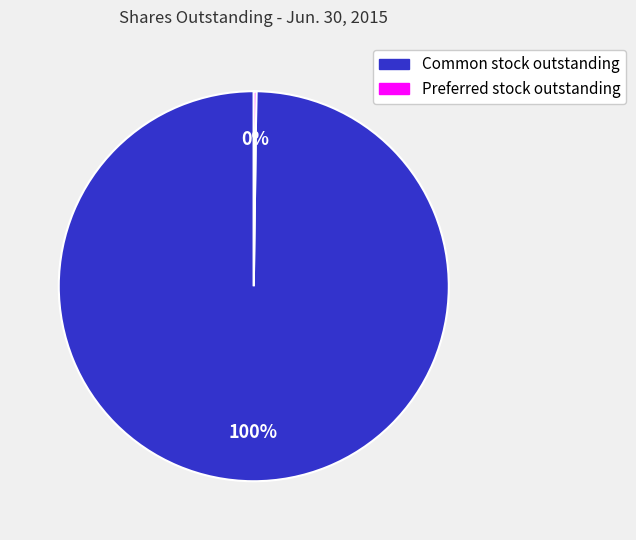

The Common stock outstanding slice represents 92% of the pie. True or false?

False